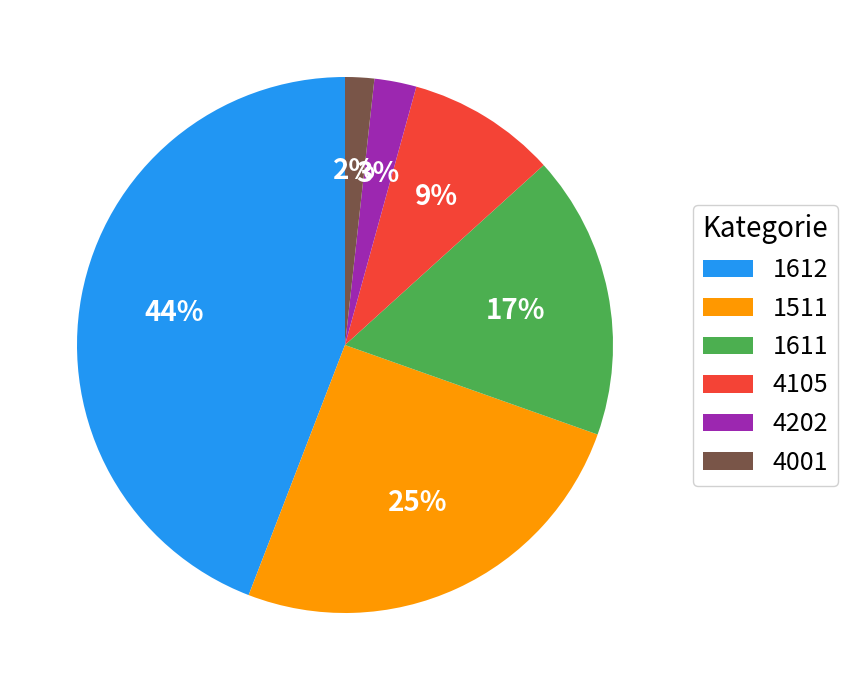

Do 4202 and 1511 together represent more than half of the pie?

No